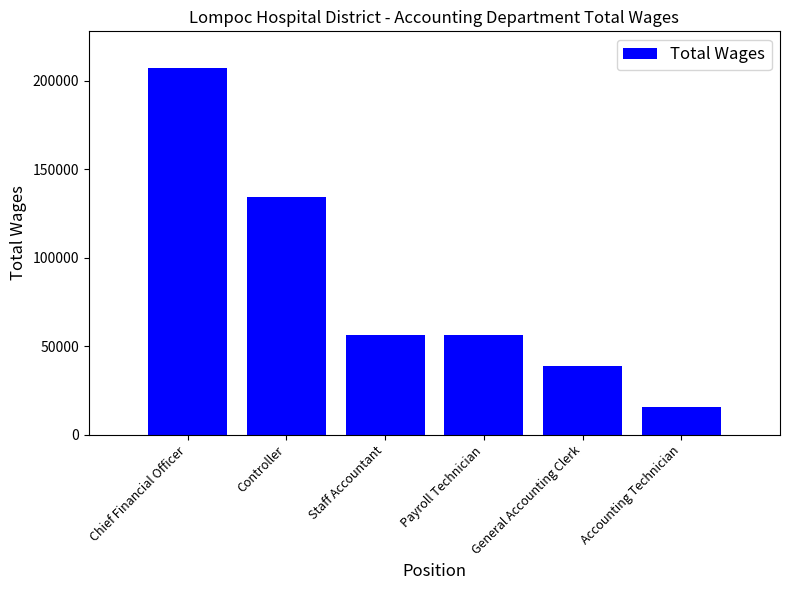

At which label is the value closest to 111525?

Controller